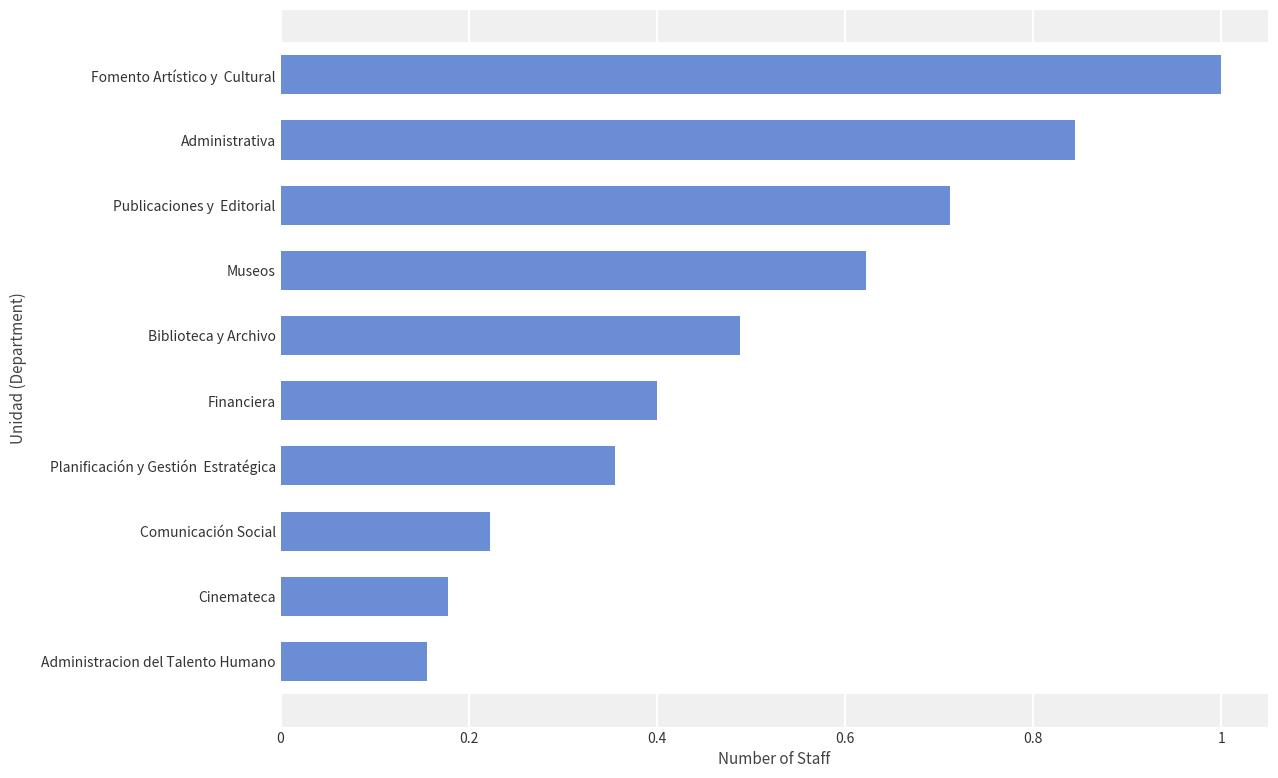

What is the label of the 2nd bar from the bottom?

Cinemateca